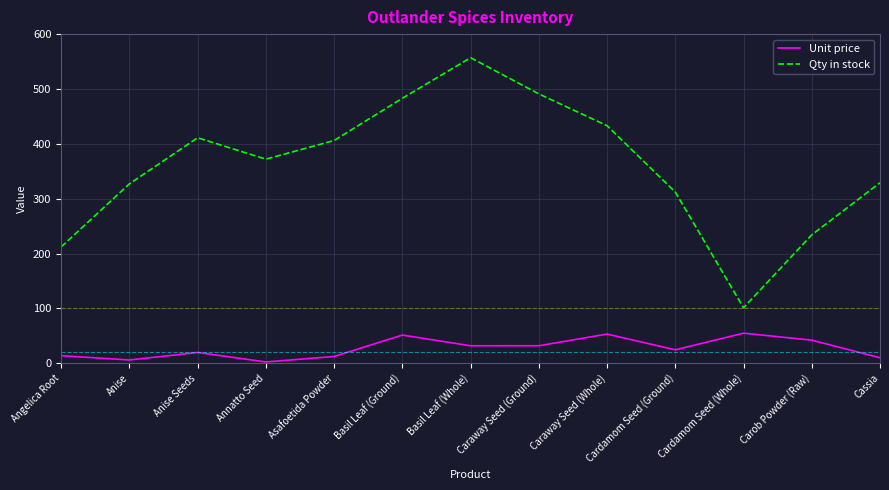

Which series has the largest range (max minus min)?

Qty in stock